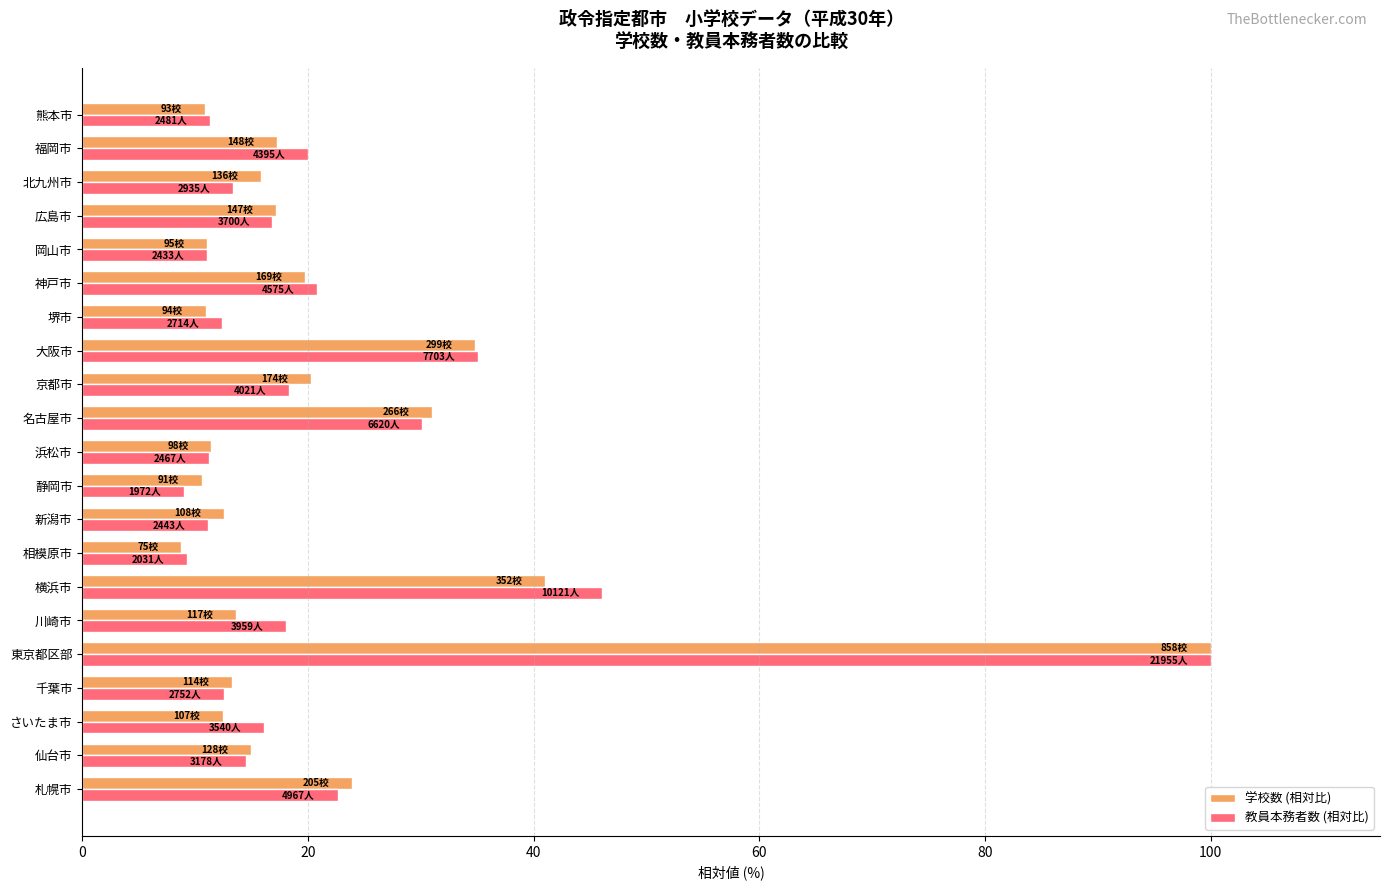

How many categories are shown in the chart?

21